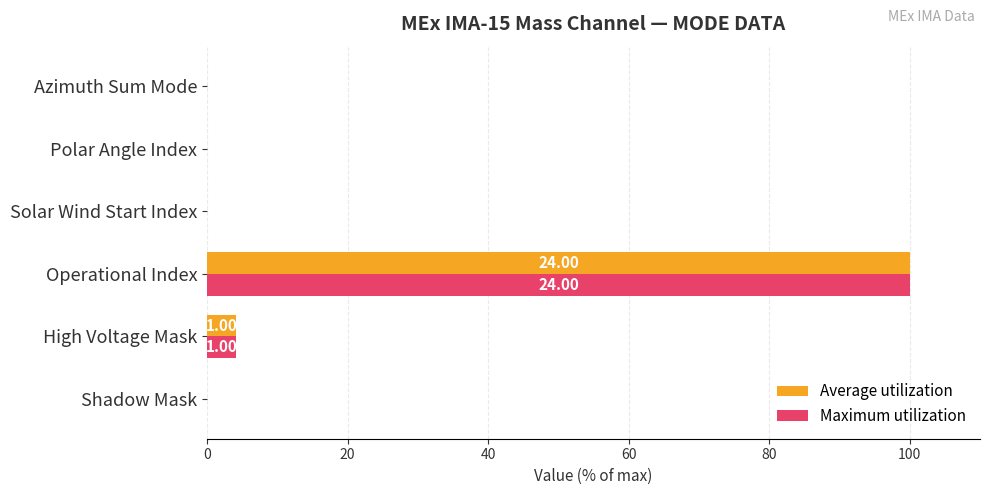

At which category is the sum across all series the highest?

Operational Index